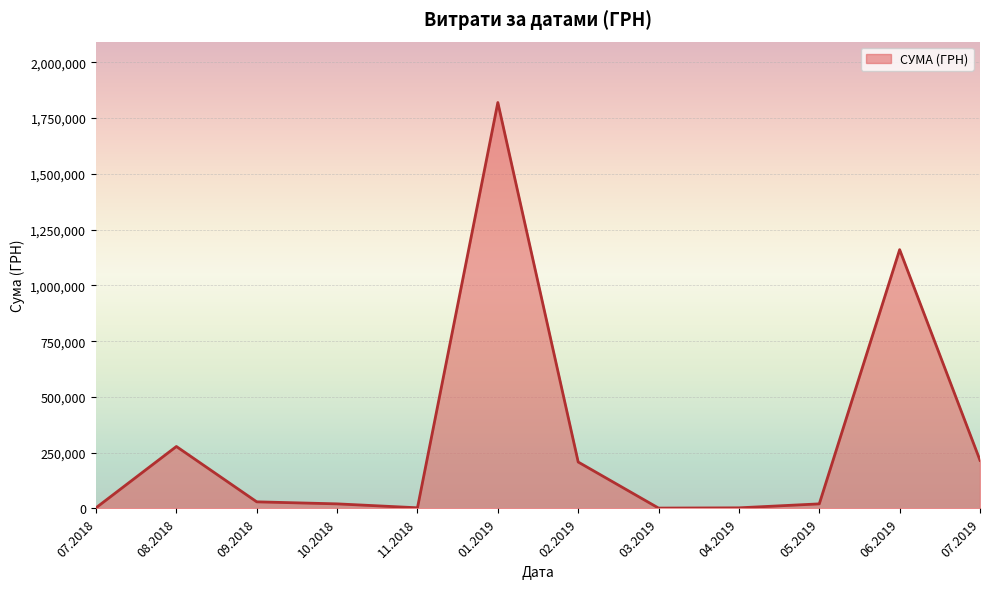

What is the sum of all values?

3762531.1